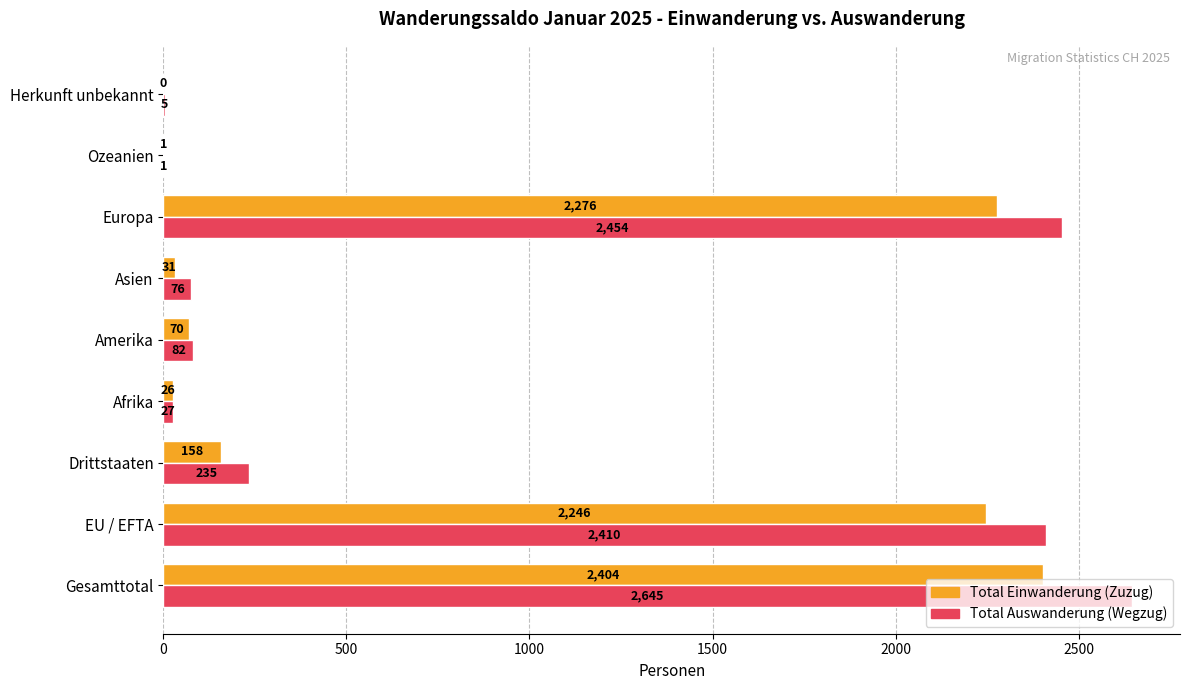

The value of Total Auswanderung (Wegzug) at Europa is 3801. True or false?

False